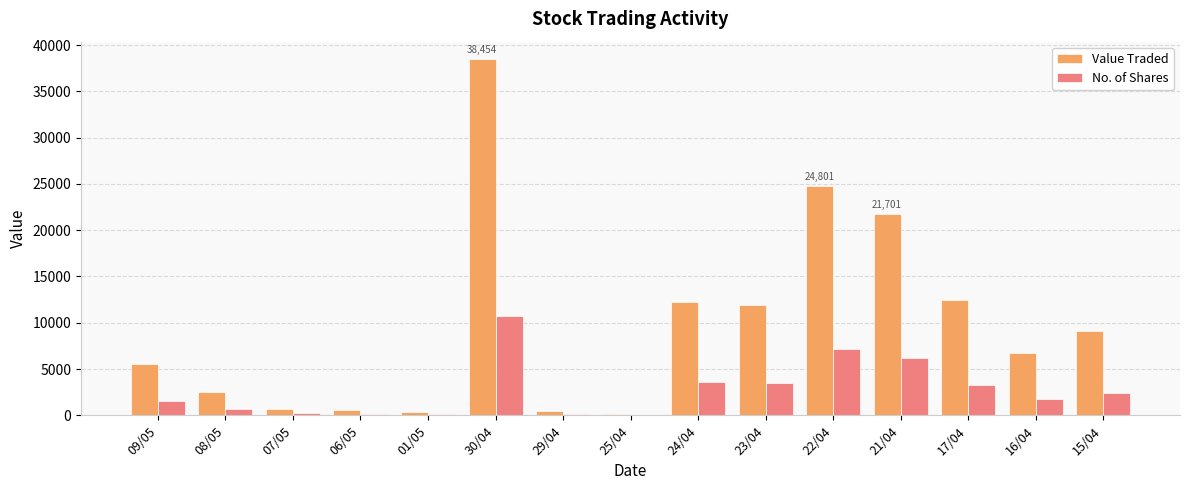

What is the approximate value of No. of Shares at 17/04, to the nearest 10?

3310